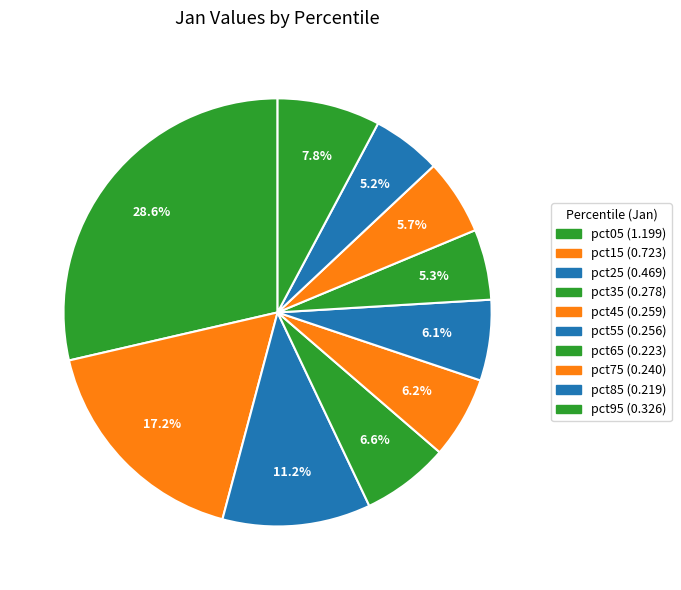

How many slices are in this pie chart?

10